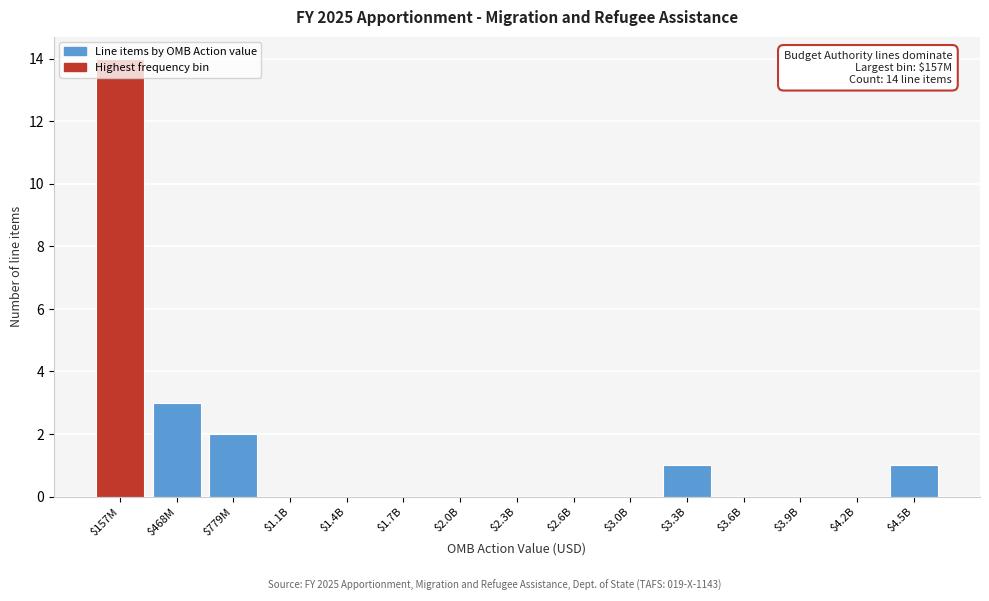

What is the sum of all values?

21